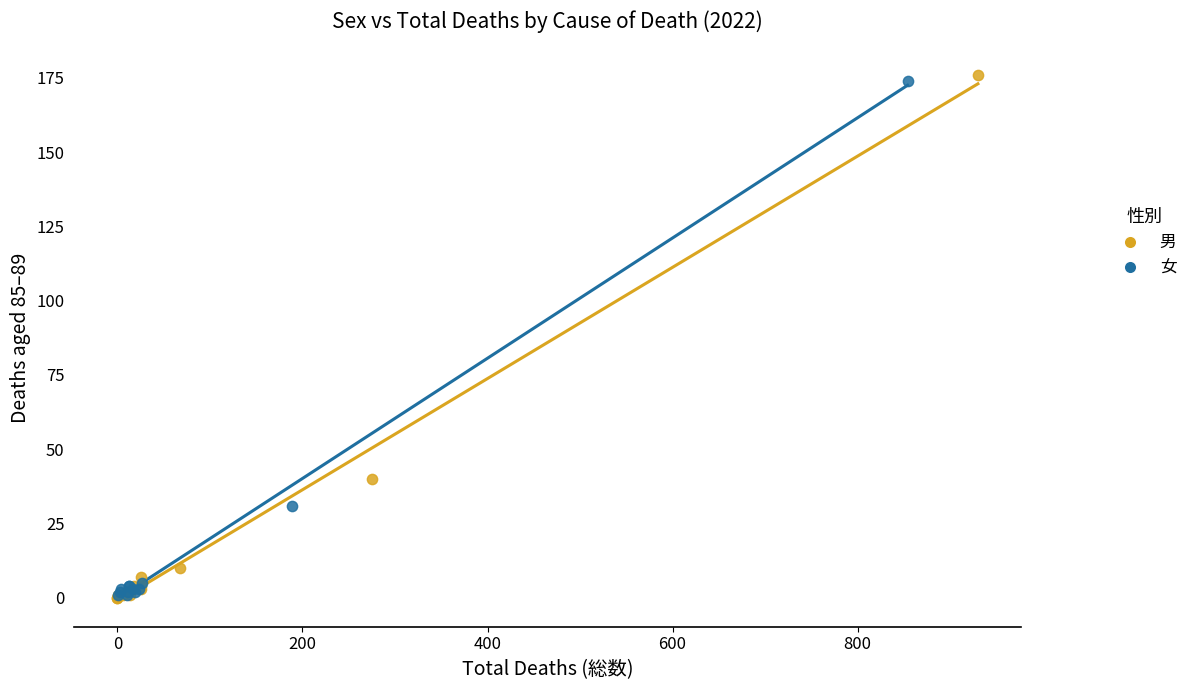

Which series has the widest spread of Y values?

男